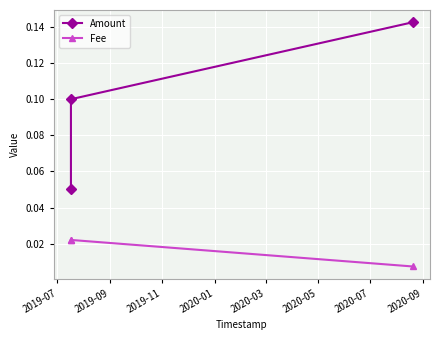

List the series in order of their overall mean, highest first.

Amount, Fee